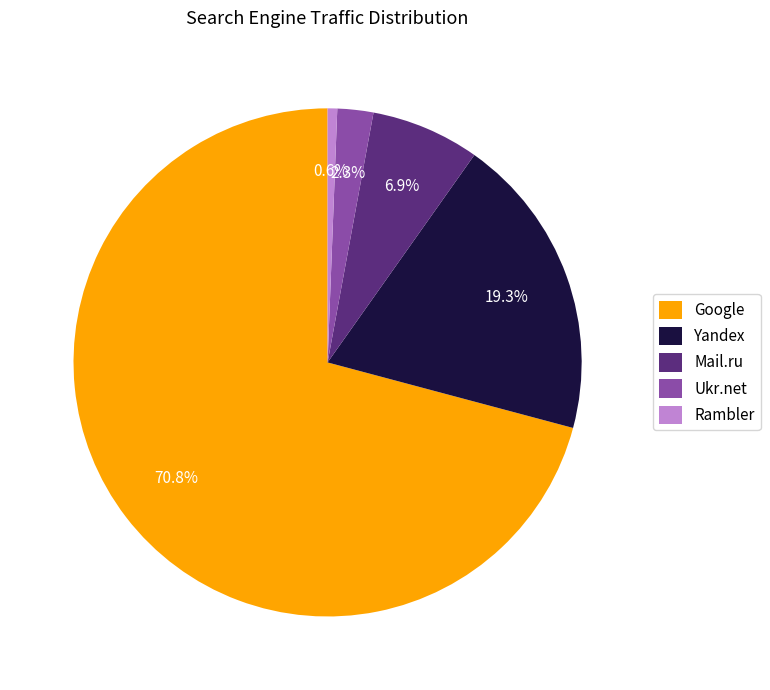

Which category accounts for the majority?

Google